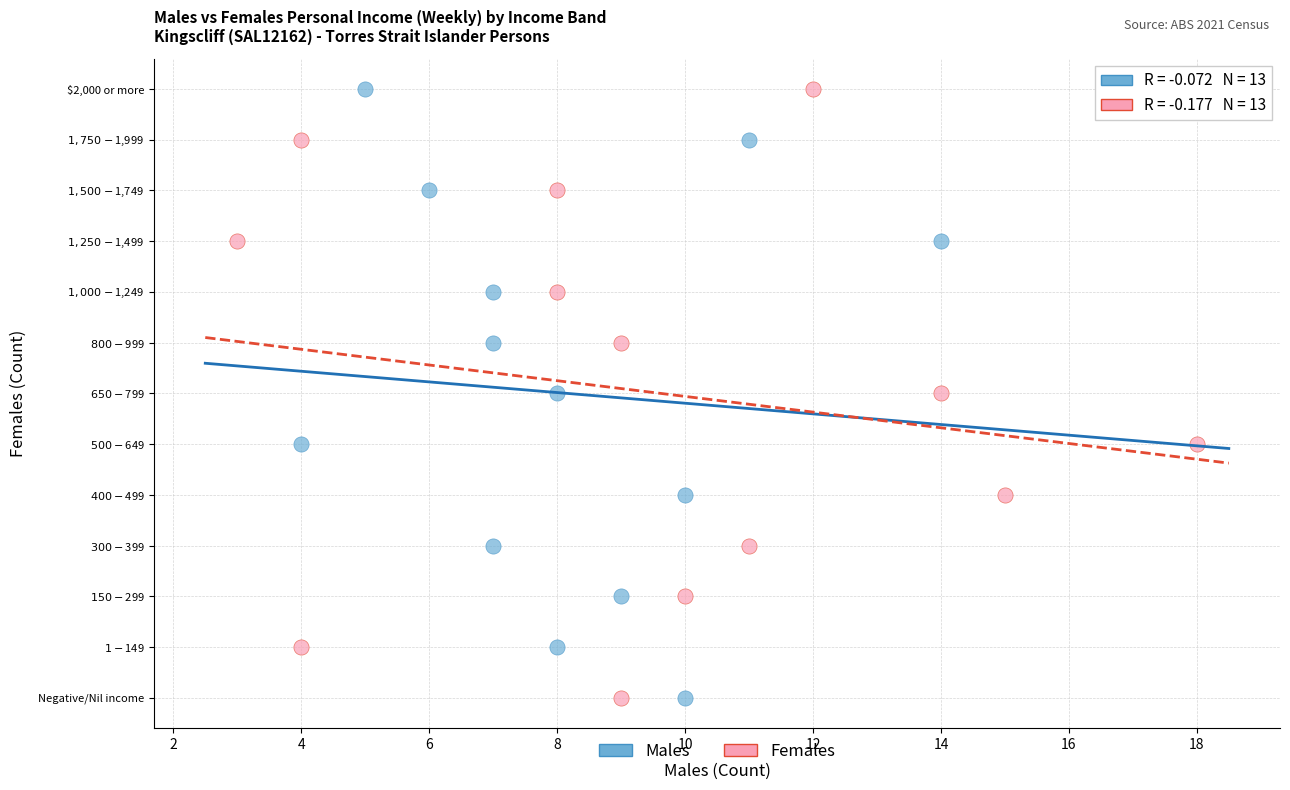

What are all the series names shown in the legend?

Males, Females